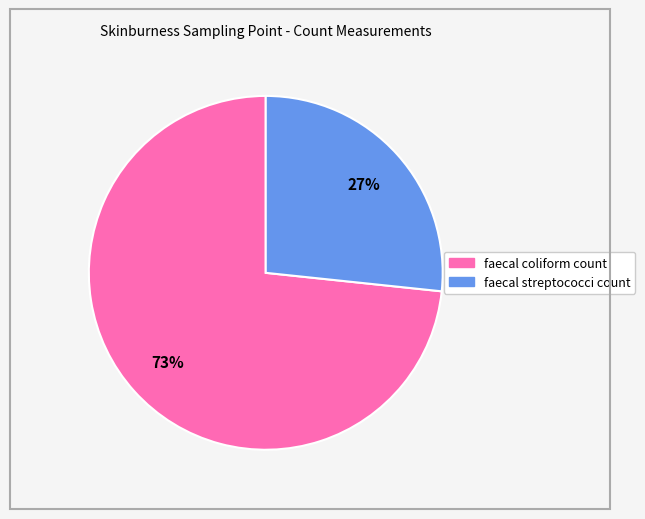

The faecal streptococci count slice represents 27% of the pie. True or false?

True